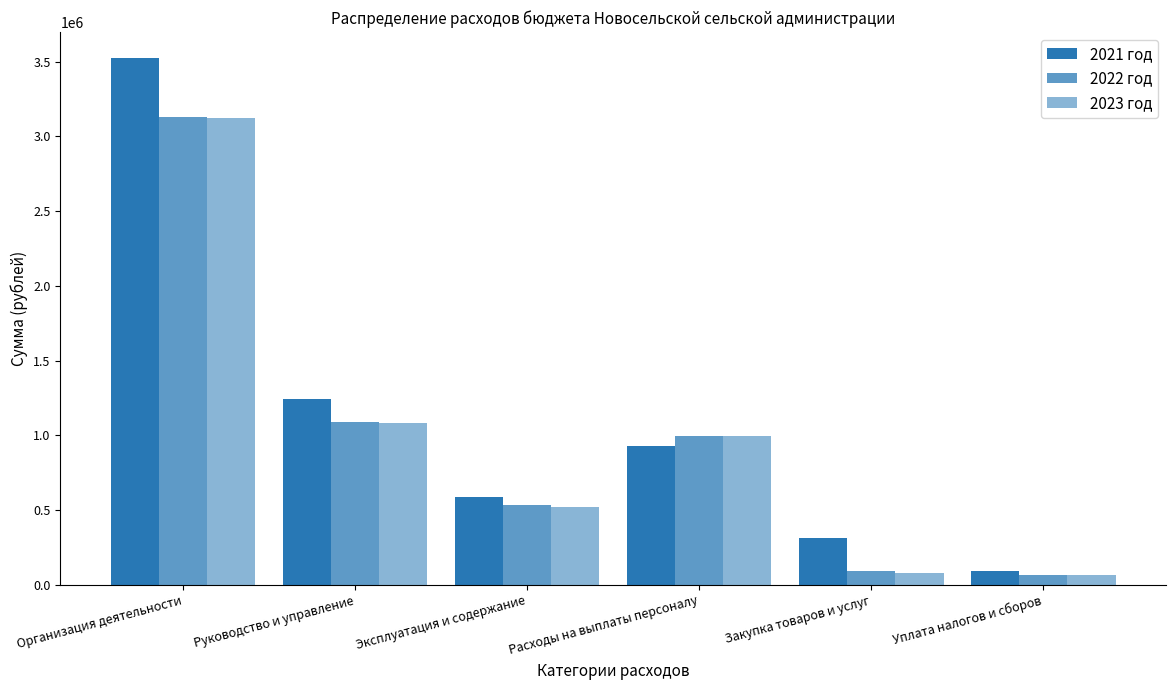

What is the greatest value displayed?

3521177.5